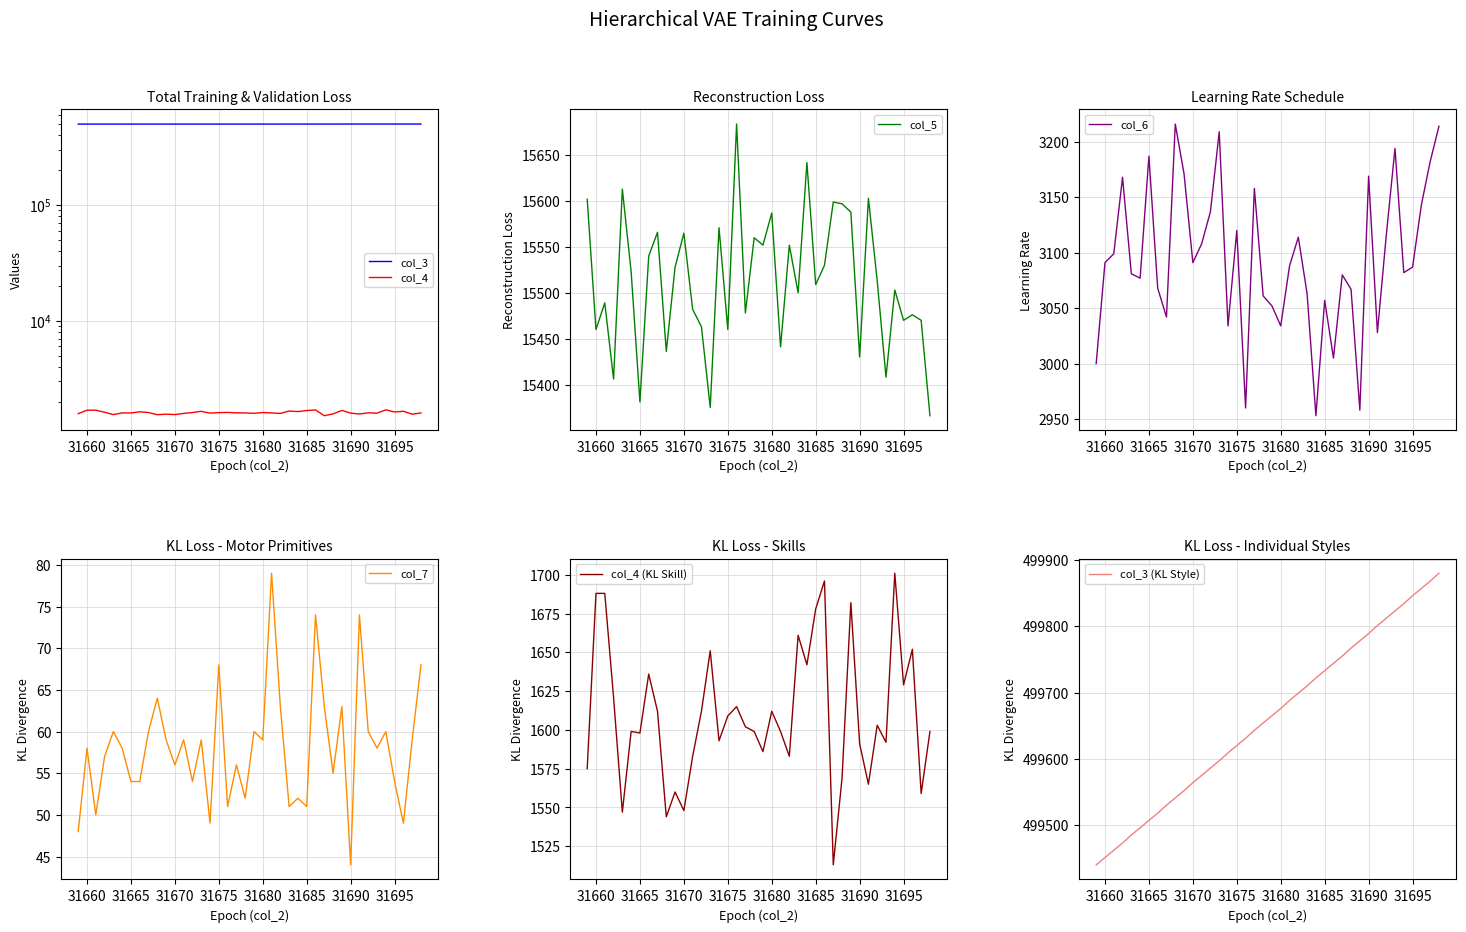

Which series has the largest total across all categories?

col_3